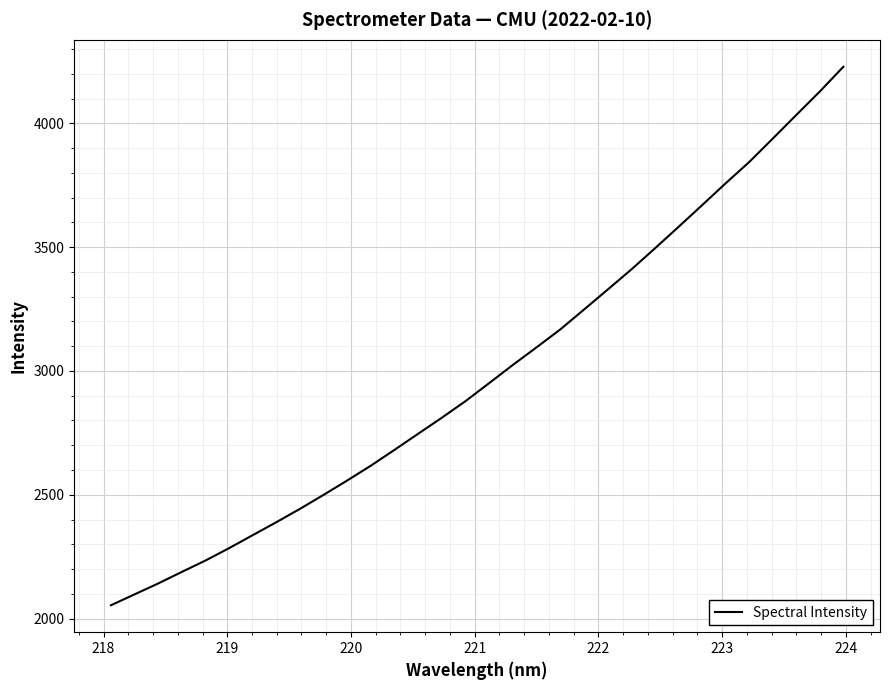

What is the difference between the maximum and minimum values?

2174.7